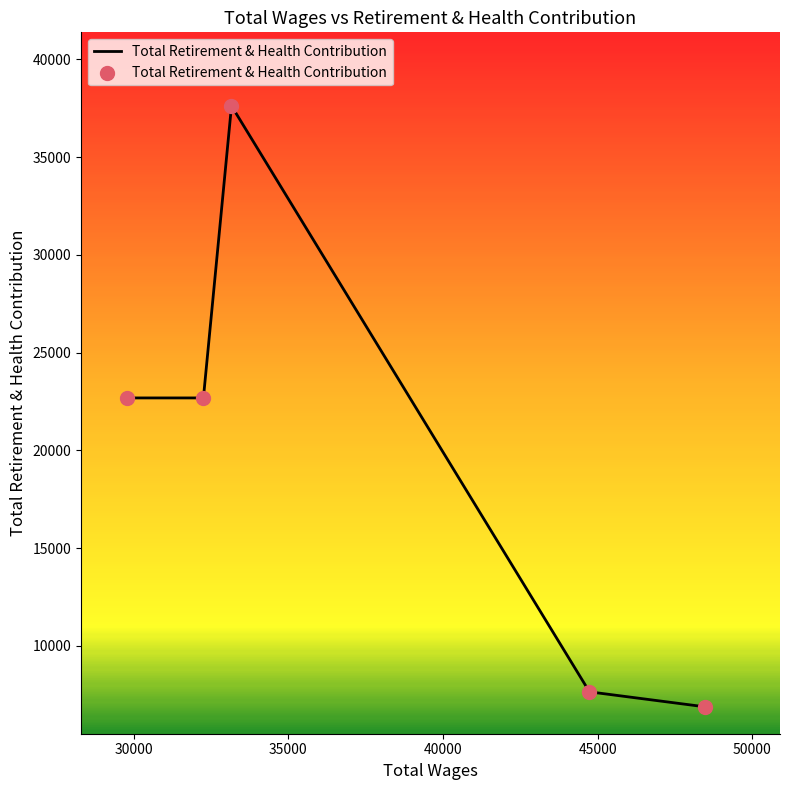

What is the difference between the second highest and second lowest values?

15033